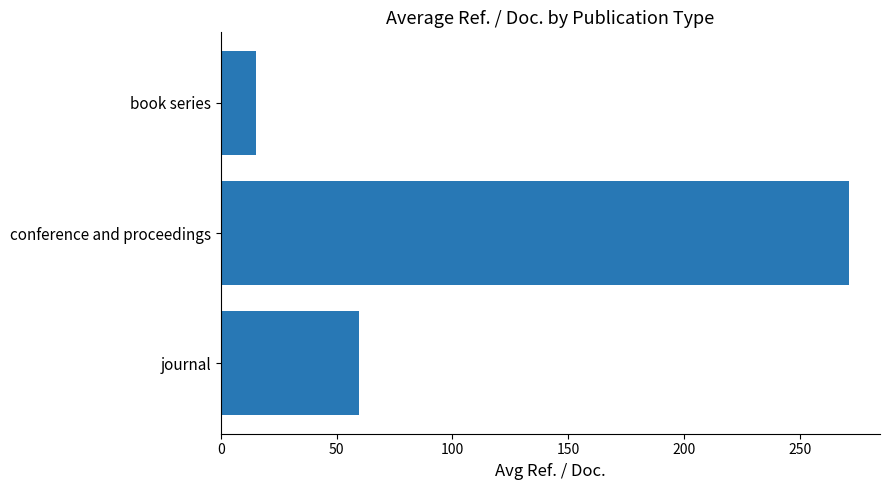

What is the minimum value shown in the chart?

15.0